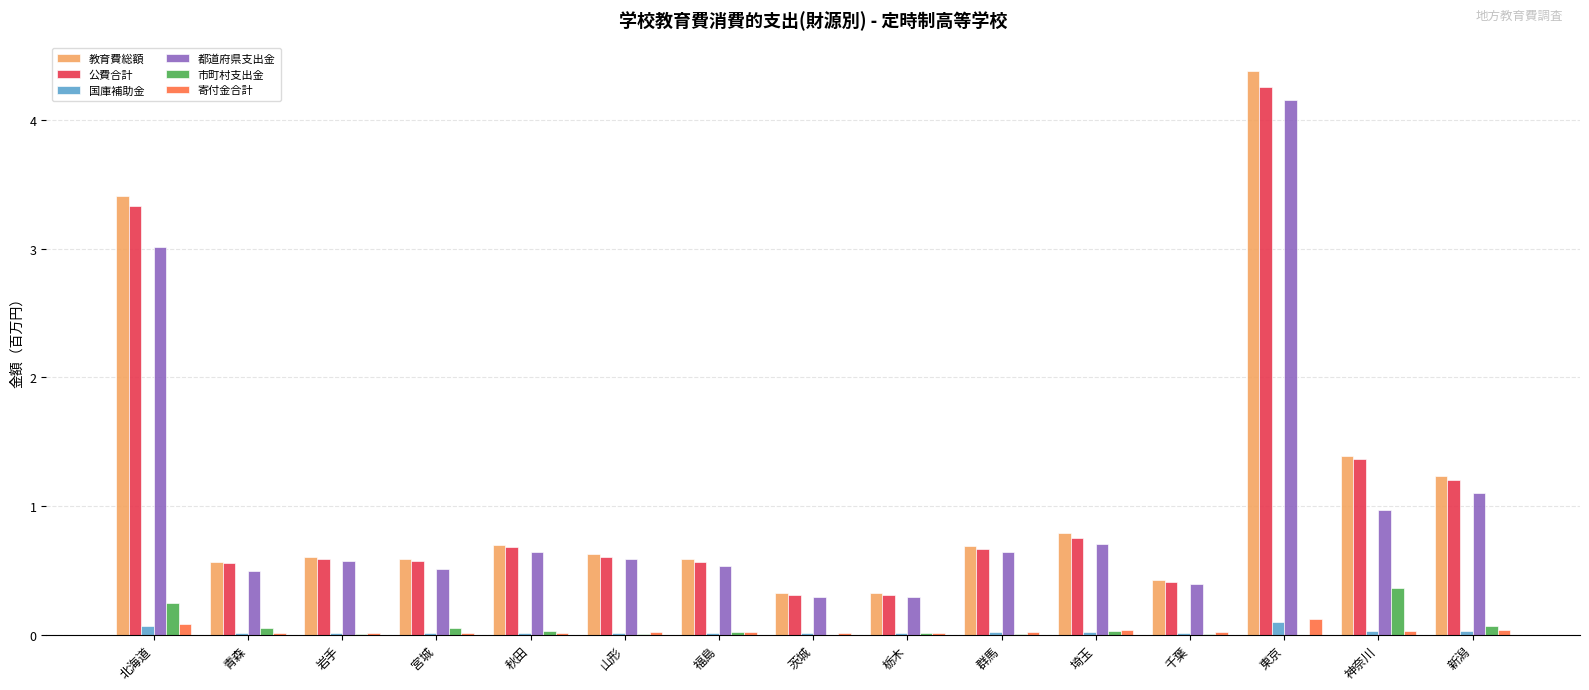

Between 千葉 and 新潟, which series saw the biggest shift?

教育費総額